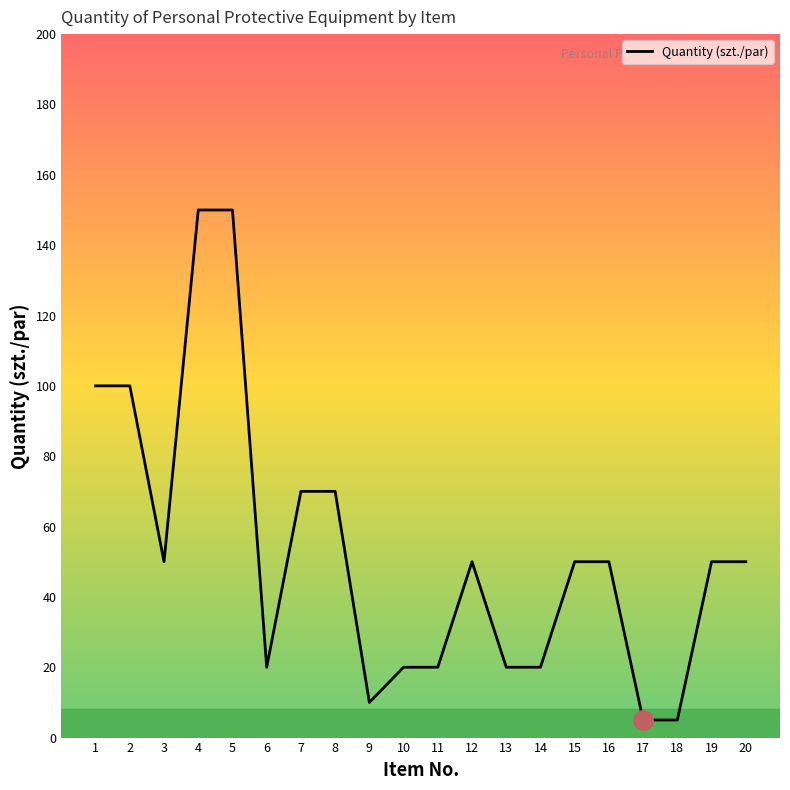

What is the ratio of the value at 19 to the value at 10?

2.5